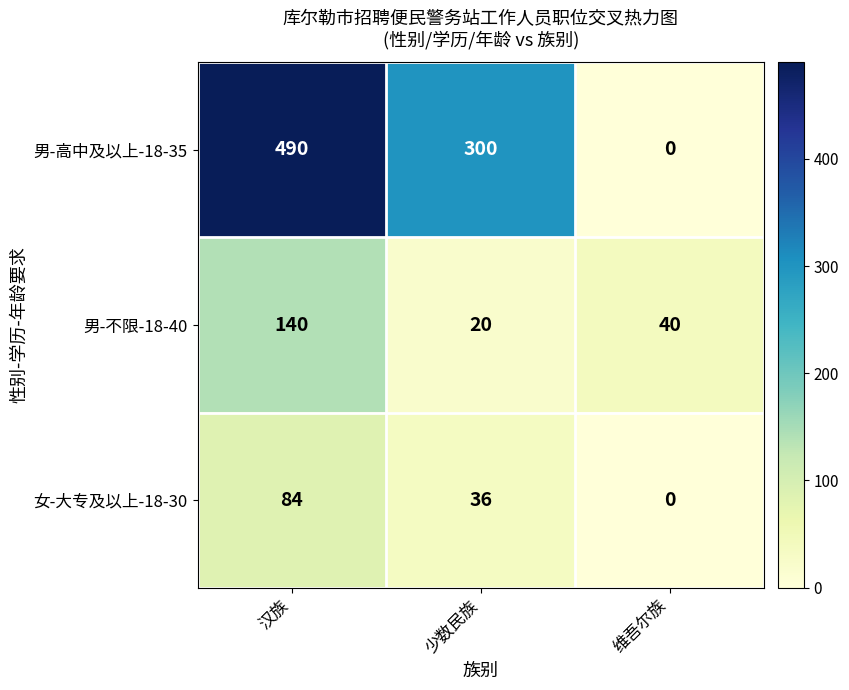

What is the difference between the 男-不限-18-40 values at 少数民族 and 维吾尔族?

20